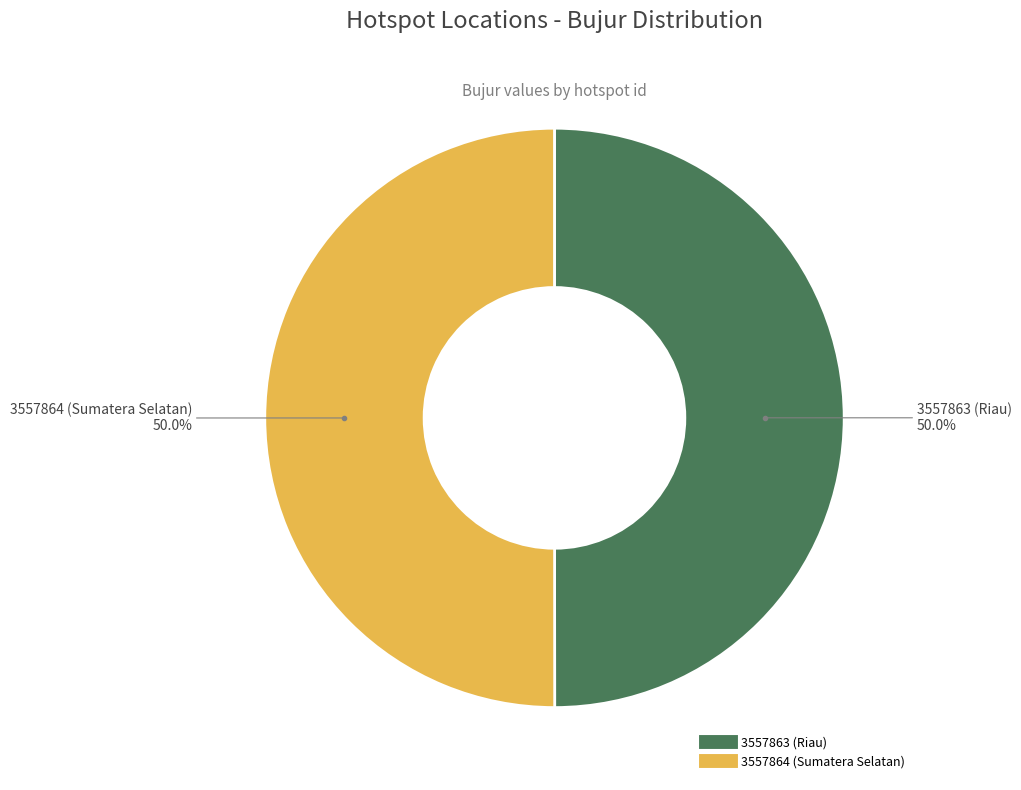

What is the ratio of the value at 3557863 (Riau) to the value at 3557864 (Sumatera Selatan)?

1.0